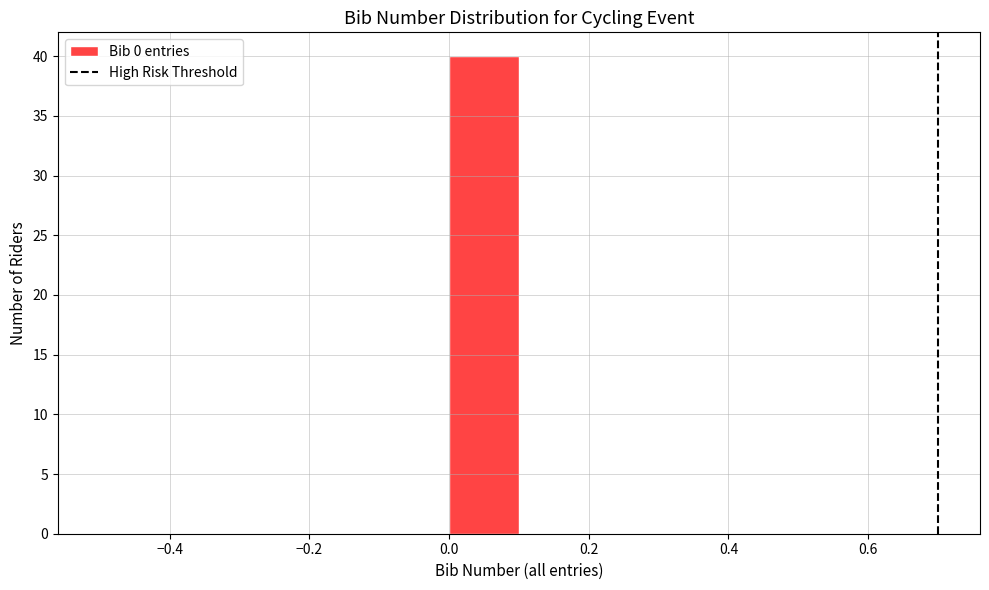

Reading left to right, list every bar in this chart as the range it spans on the x-axis followed by its height. The values are not printed on the chart, so give them approximately, as read against the axis.

-0.5 to -0.4: 0
-0.4 to -0.3: 0
-0.3 to -0.2: 0
-0.2 to -0.1: 0
-0.1 to 0.0: 0
0.0 to 0.1: 40
0.1 to 0.2: 0
0.2 to 0.3: 0
0.3 to 0.4: 0
0.4 to 0.5: 0